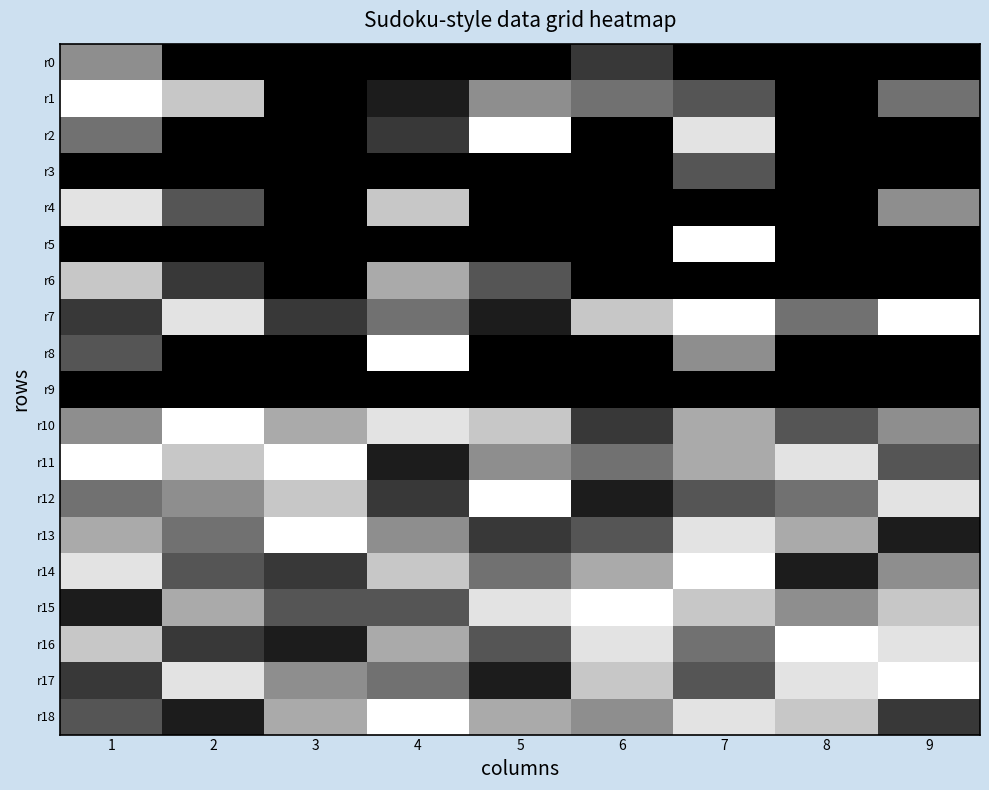

Reading left to right, list all the values displayed in this chart.

r0: 1=5	2=0	3=0	4=0	5=0	6=2	7=0	8=0	9=0
r1: 1=9	2=7	3=0	4=1	5=5	6=4	7=3	8=0	9=4
r2: 1=4	2=0	3=0	4=2	5=9	6=0	7=8	8=0	9=0
r3: 1=0	2=0	3=0	4=0	5=0	6=0	7=3	8=0	9=0
r4: 1=8	2=3	3=0	4=7	5=0	6=0	7=0	8=0	9=5
r5: 1=0	2=0	3=0	4=0	5=0	6=0	7=9	8=0	9=0
r6: 1=7	2=2	3=0	4=6	5=3	6=0	7=0	8=0	9=0
r7: 1=2	2=8	3=2	4=4	5=1	6=7	7=9	8=4	9=9
r8: 1=3	2=0	3=0	4=9	5=0	6=0	7=5	8=0	9=0
r9: 1=0	2=0	3=0	4=0	5=0	6=0	7=0	8=0	9=0
r10: 1=5	2=9	3=6	4=8	5=7	6=2	7=6	8=3	9=5
r11: 1=9	2=7	3=9	4=1	5=5	6=4	7=6	8=8	9=3
r12: 1=4	2=5	3=7	4=2	5=9	6=1	7=3	8=4	9=8
r13: 1=6	2=4	3=9	4=5	5=2	6=3	7=8	8=6	9=1
r14: 1=8	2=3	3=2	4=7	5=4	6=6	7=9	8=1	9=5
r15: 1=1	2=6	3=3	4=3	5=8	6=9	7=7	8=5	9=7
r16: 1=7	2=2	3=1	4=6	5=3	6=8	7=4	8=9	9=8
r17: 1=2	2=8	3=5	4=4	5=1	6=7	7=3	8=8	9=9
r18: 1=3	2=1	3=6	4=9	5=6	6=5	7=8	8=7	9=2